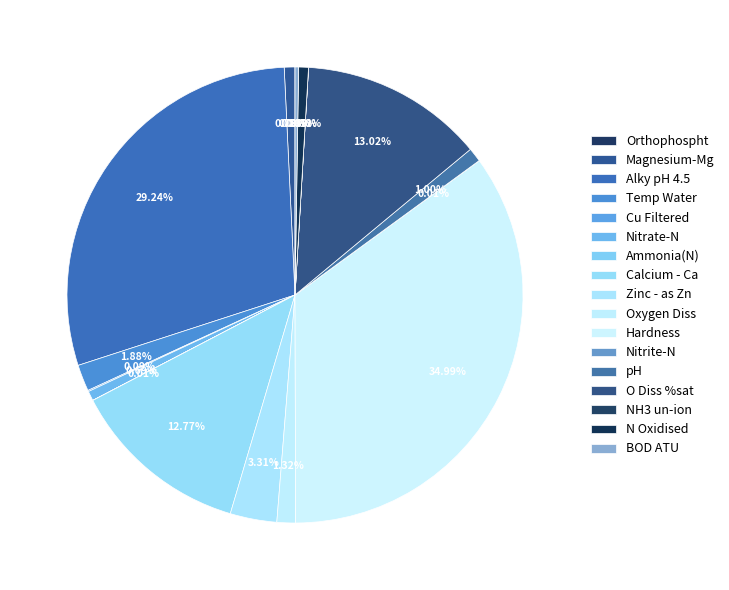

Rank the categories by value from highest to lowest.

Hardness, Alky pH 4.5, O Diss %sat, Calcium - Ca, Zinc - as Zn, Temp Water, Oxygen Diss, pH, Magnesium-Mg, N Oxidised, Nitrate-N, BOD ATU, Cu Filtered, Ammonia(N), Nitrite-N, Orthophospht, NH3 un-ion